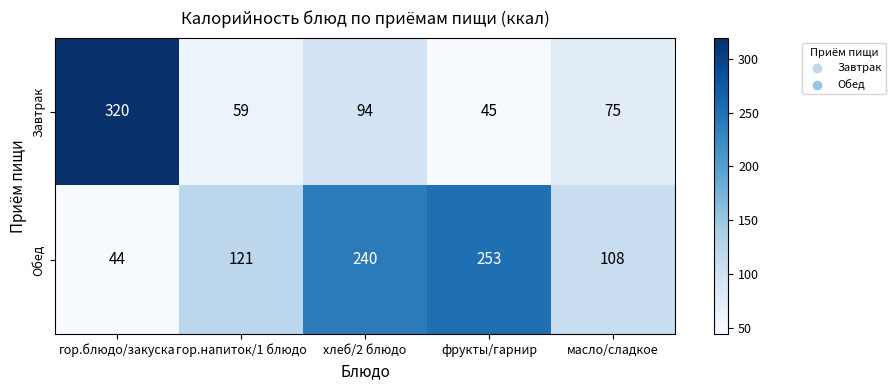

Which series changed the most between гор.блюдо/закуска and гор.напиток/1 блюдо?

Завтрак